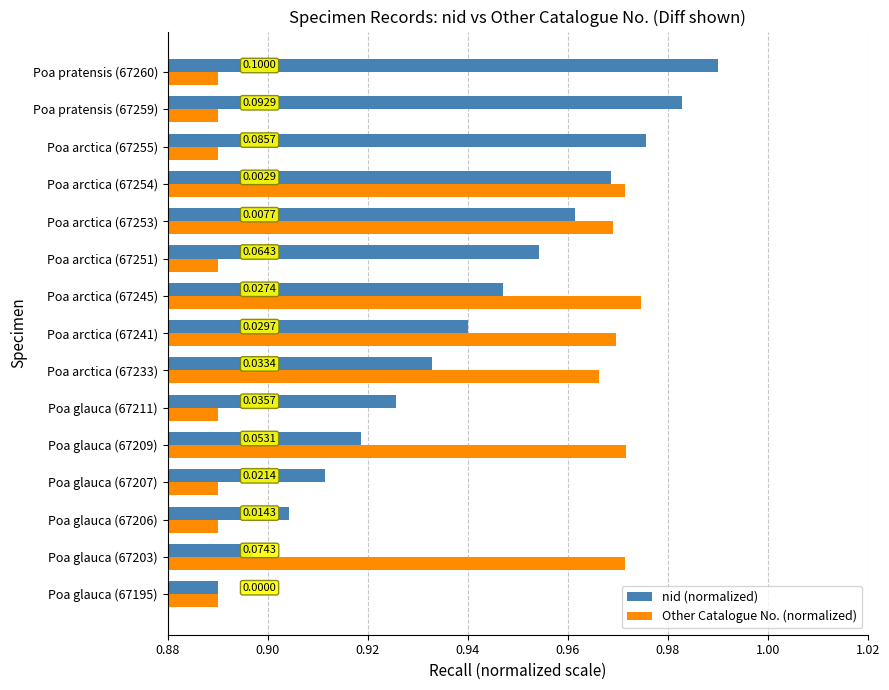

What are all the series names shown in the legend?

nid (normalized), Other Catalogue No. (normalized)